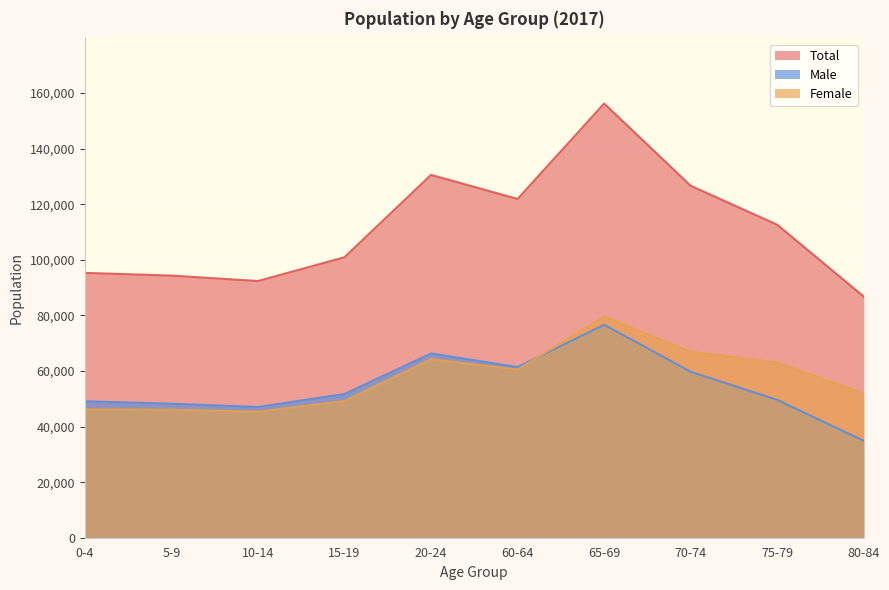

Reading right to left, list all the values displayed in this chart.

Total: 86751	112619	126648	156240	121905	130564	100932	92371	94322	95299
Male: 34857	49598	59728	76648	61413	66307	51726	47045	48232	49105
Female: 51894	63021	66920	79592	60492	64257	49206	45326	46090	46194